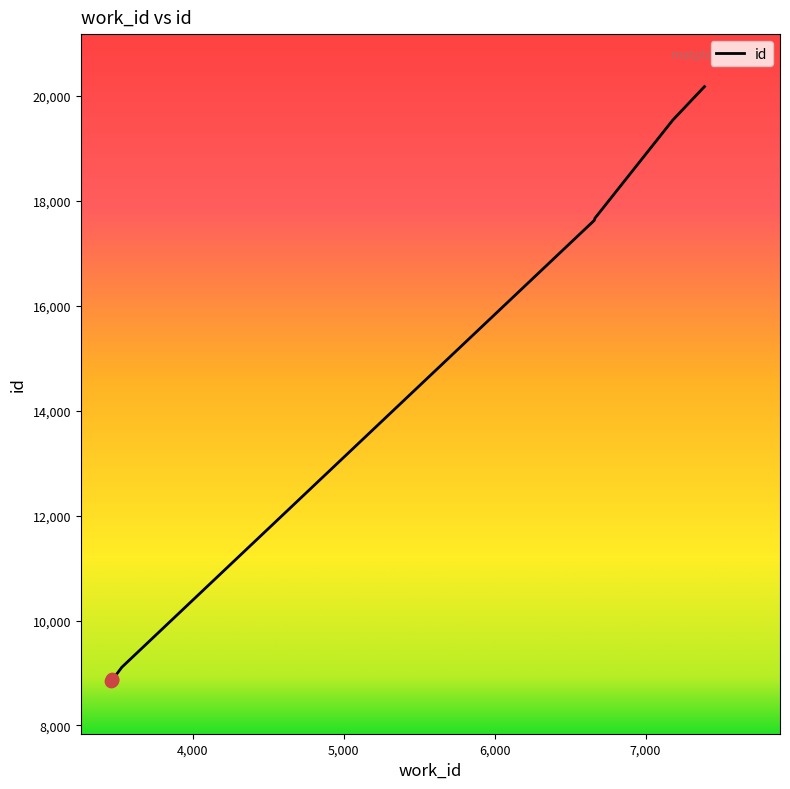

What is the minimum value shown in the chart?

8843